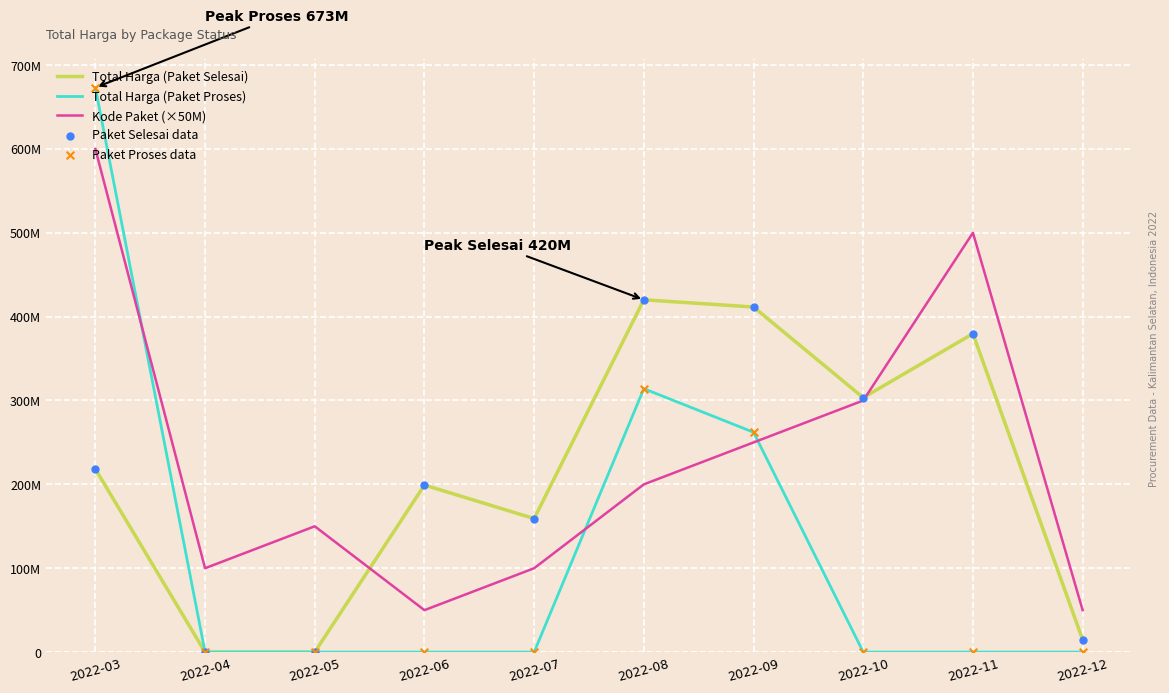

Does the chart have visible grid lines?

Yes